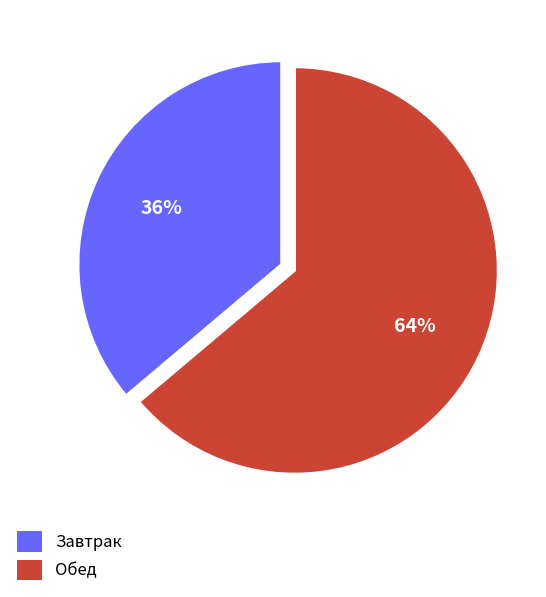

True or false: Завтрак accounts for 36% of the total.

True